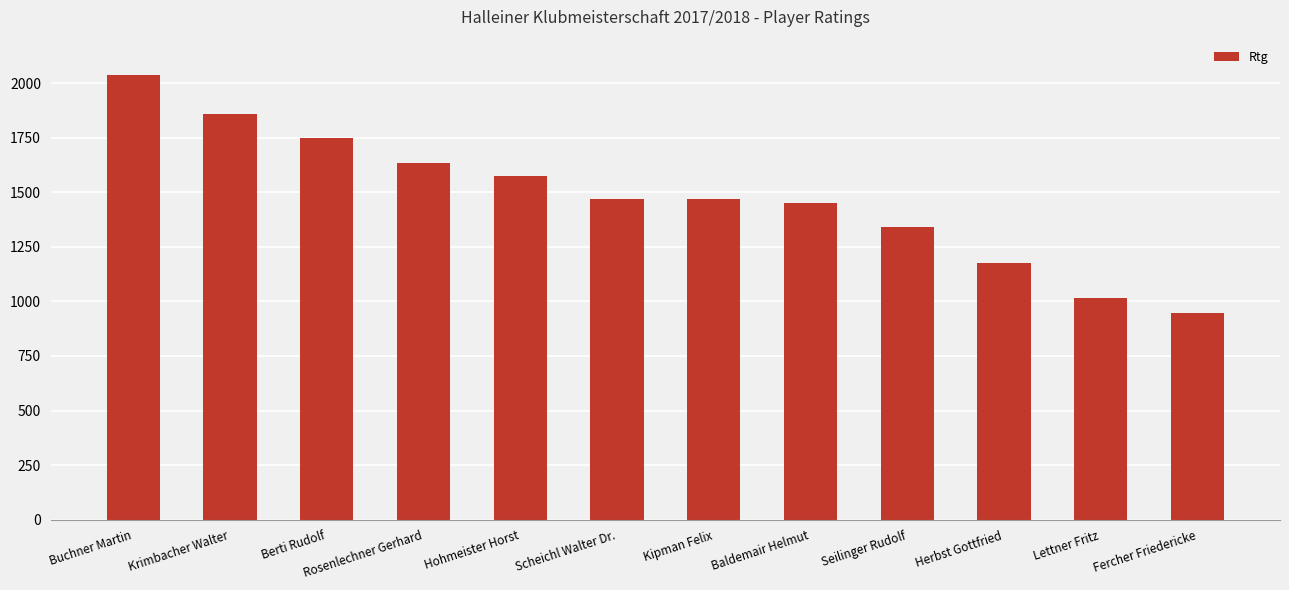

What is the label of the 12th bar from the left?

Fercher Friedericke